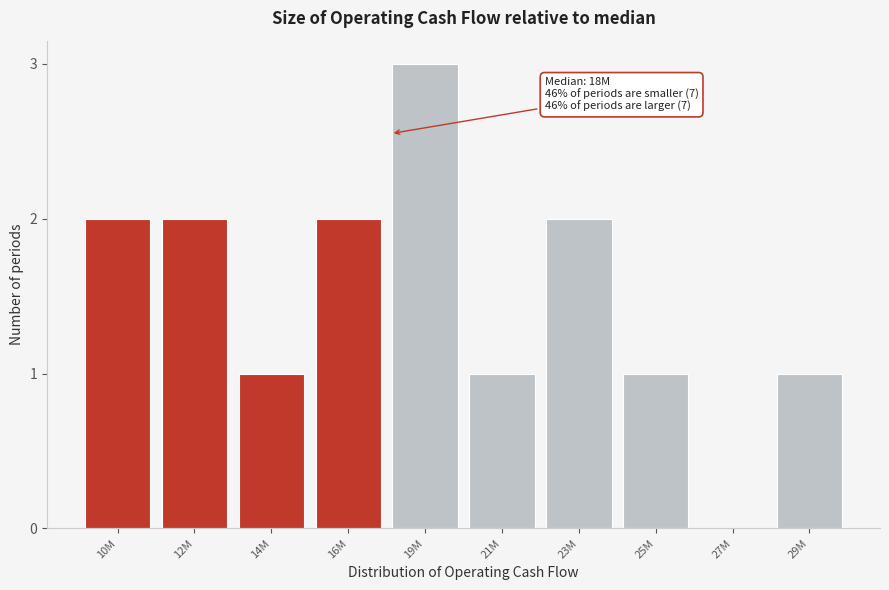

Reading left to right, extract all data points from this chart.

10M=2	12M=2	14M=1	16M=2	19M=3	21M=1	23M=2	25M=1	27M=0	29M=1